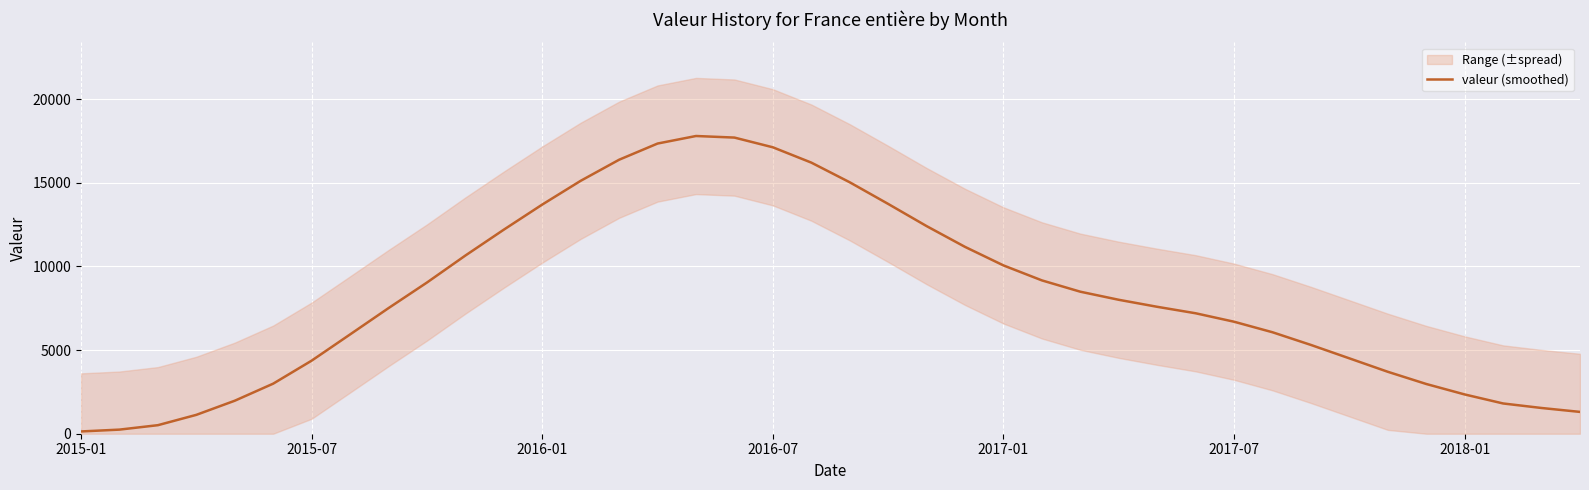

What is the change in value from 7 to 32?

-628.2